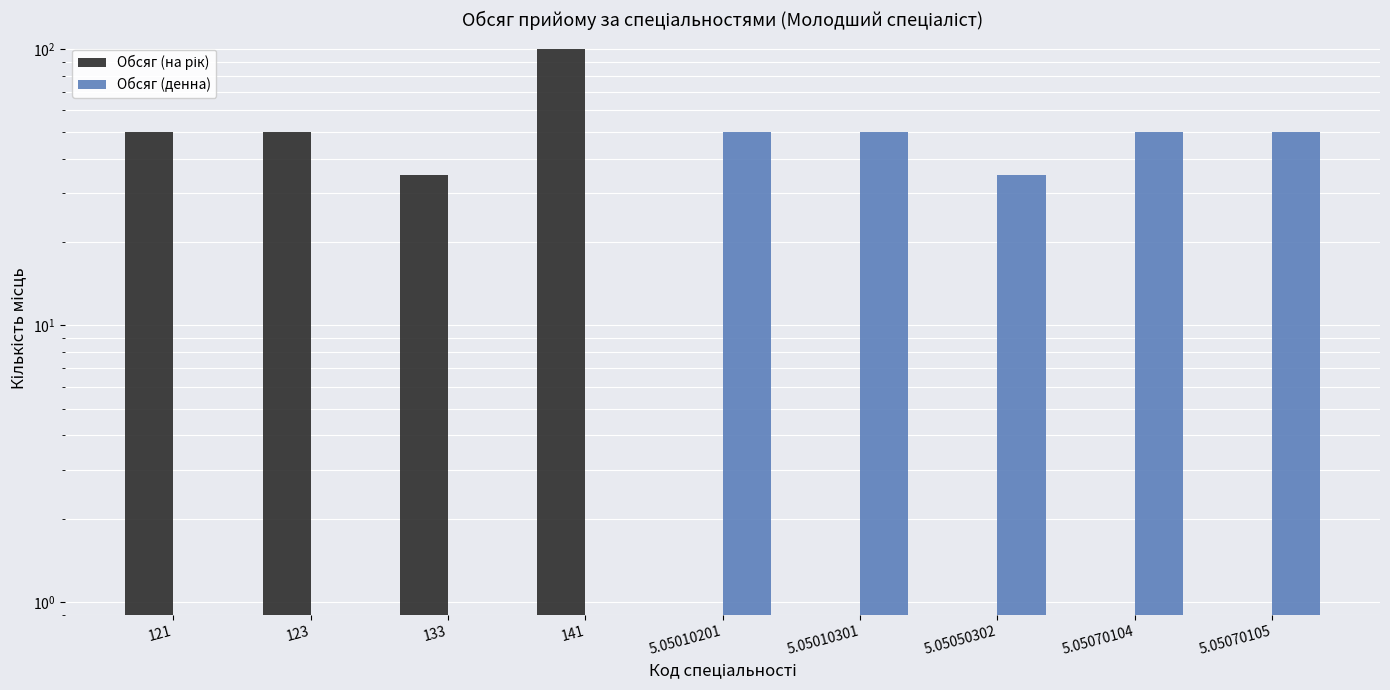

What is the maximum value for Обсяг (денна)?

50